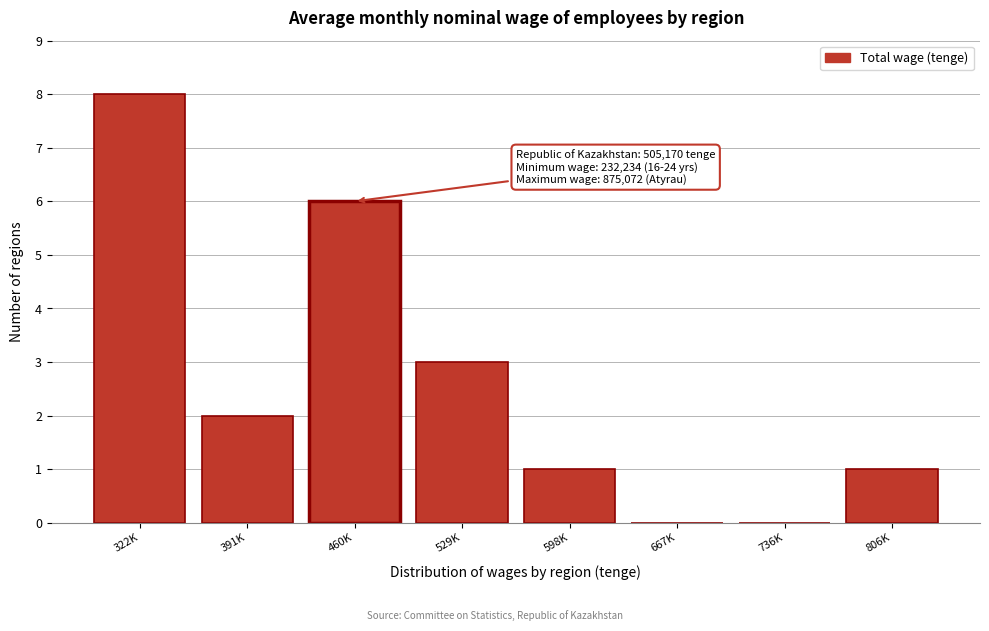

Reading right to left, what are all the values shown in this chart?

806K=1	736K=0	667K=0	598K=1	529K=3	460K=6	391K=2	322K=8